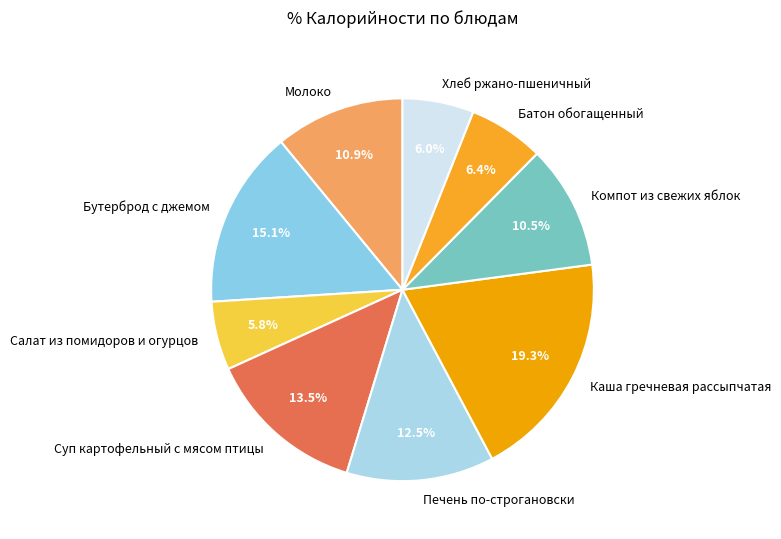

Approximately how many times larger is the value at Молоко compared to Салат из помидоров и огурцов?

1.9